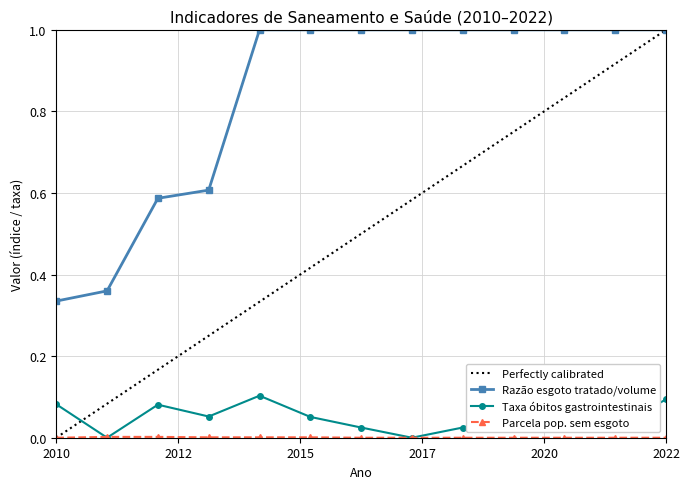

Which has a higher value, 2011 or 2014?

2014